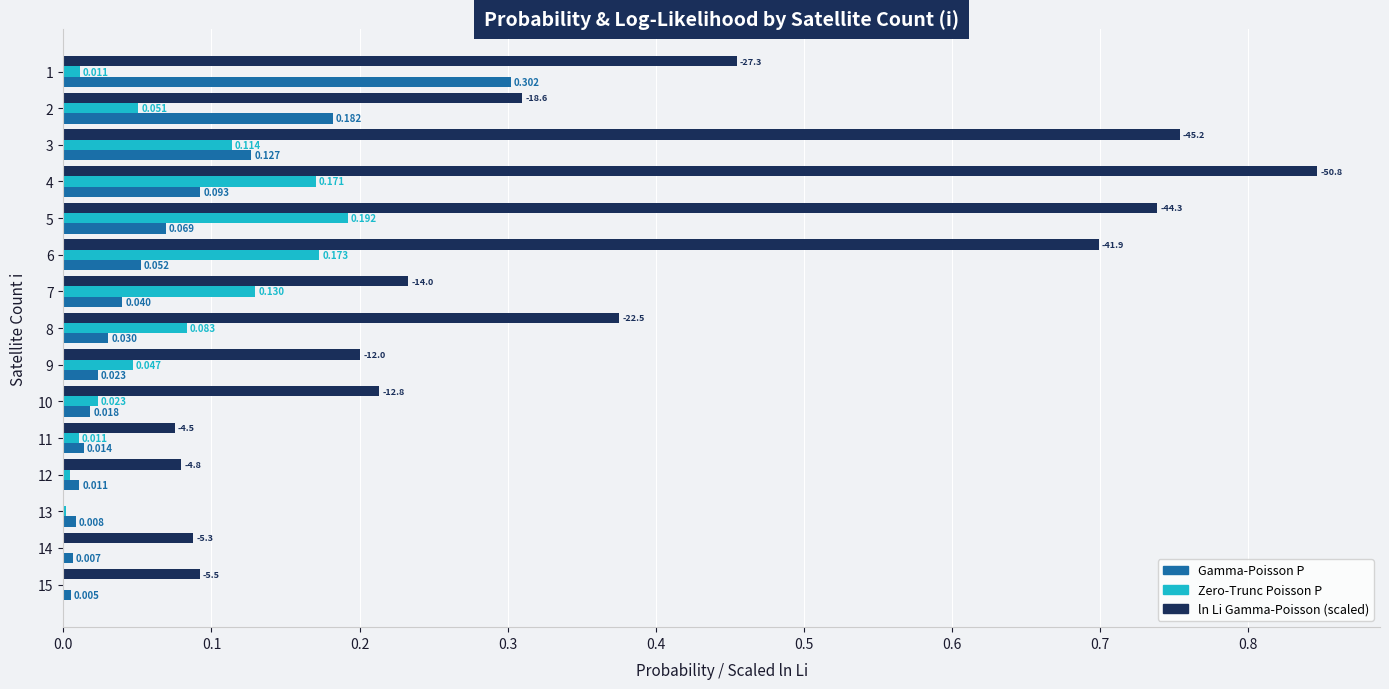

The value of Zero-Trunc Poisson P at 9 is 0.0. True or false?

True